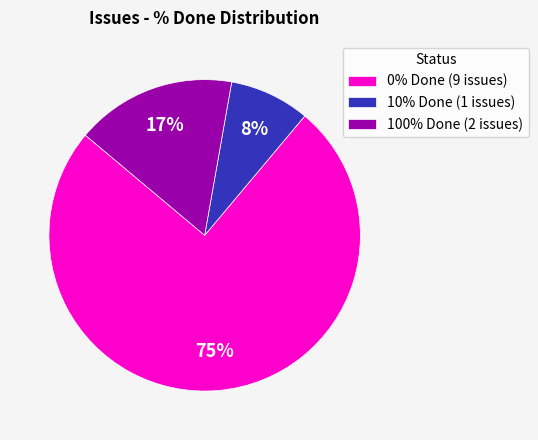

What is the smallest slice in the pie chart?

10% Done (1 issues)